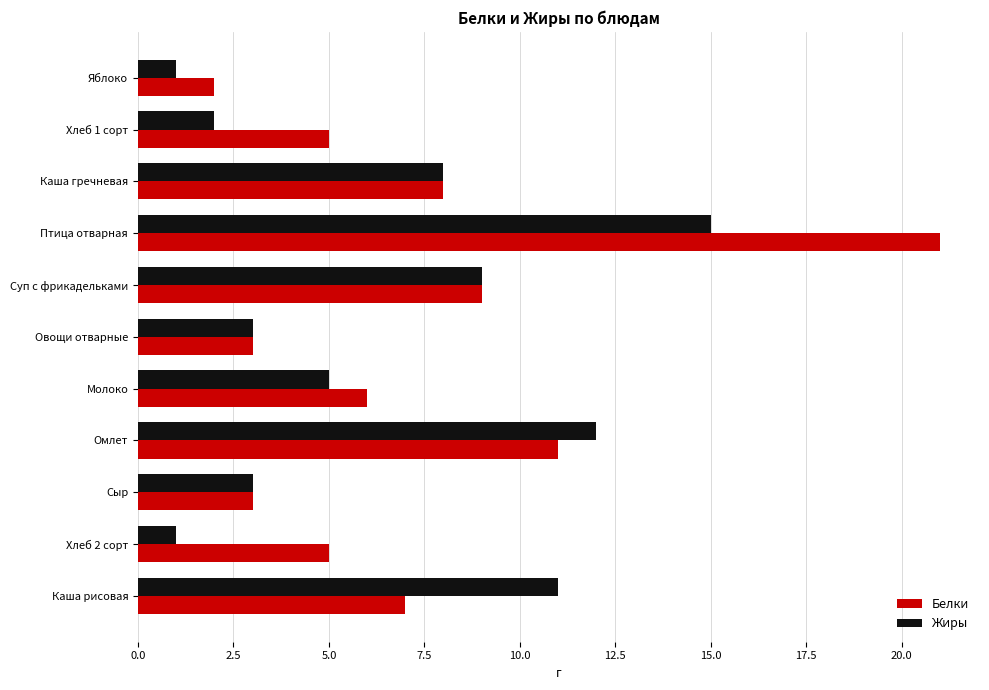

Read the Жиры value at Суп с фрикадельками.

9